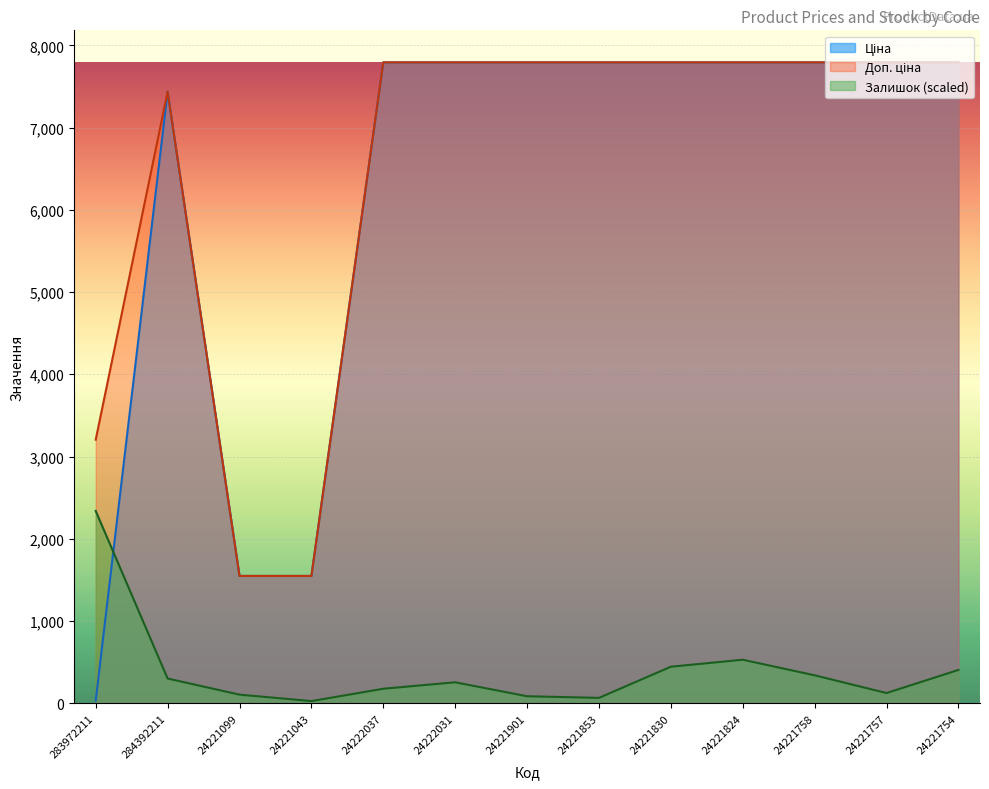

Count the number of categories in the chart.

13